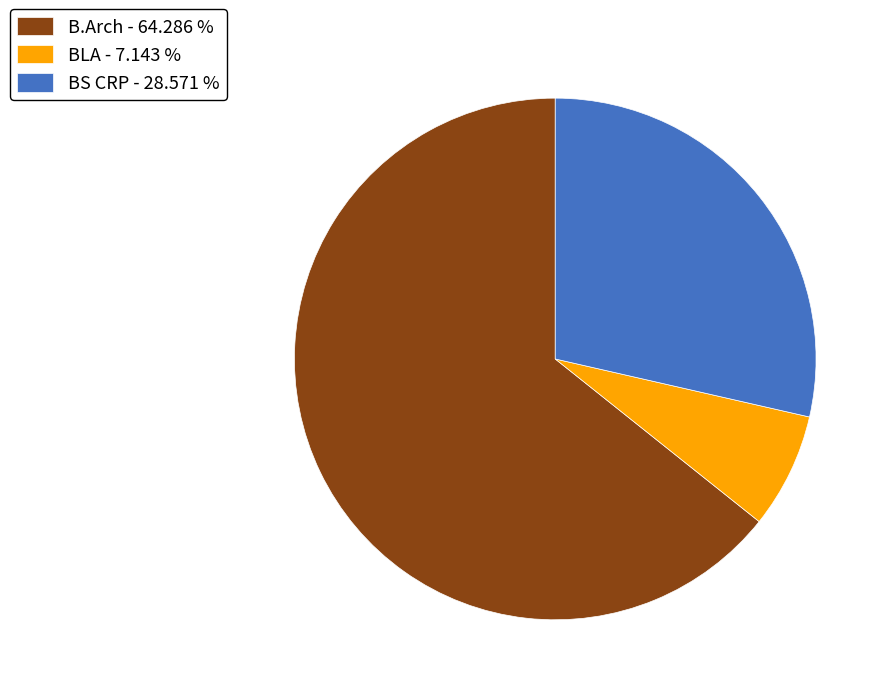

Rank the categories by value from lowest to highest.

BLA, BS CRP, B.Arch